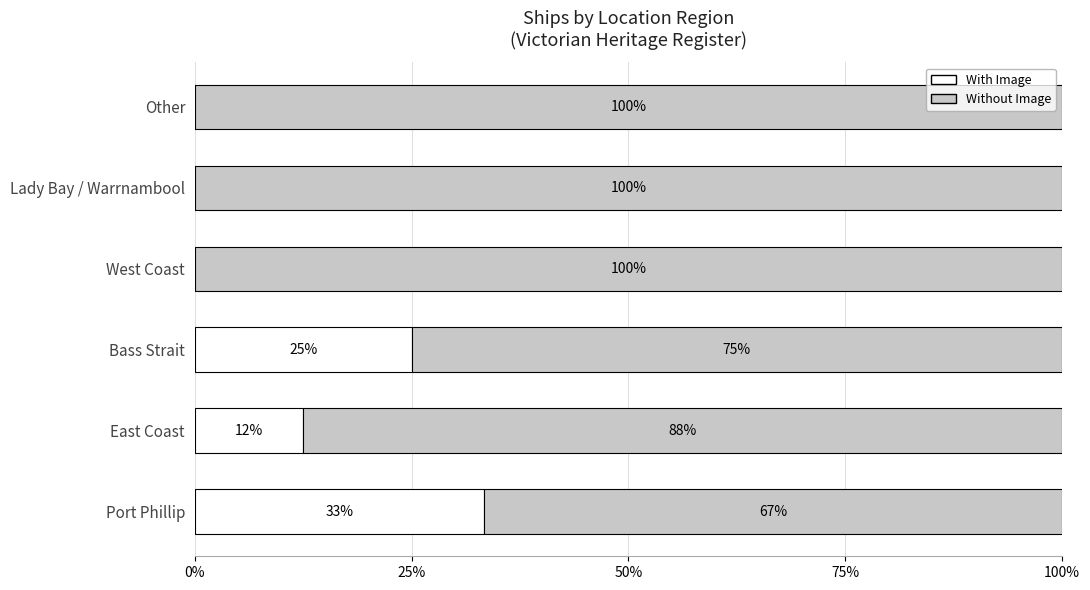

What is the highest value of the With Image series?

33.3